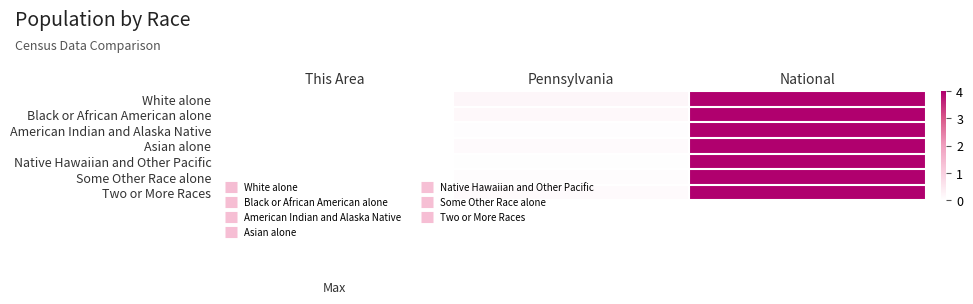

How many series are shown in this chart?

7